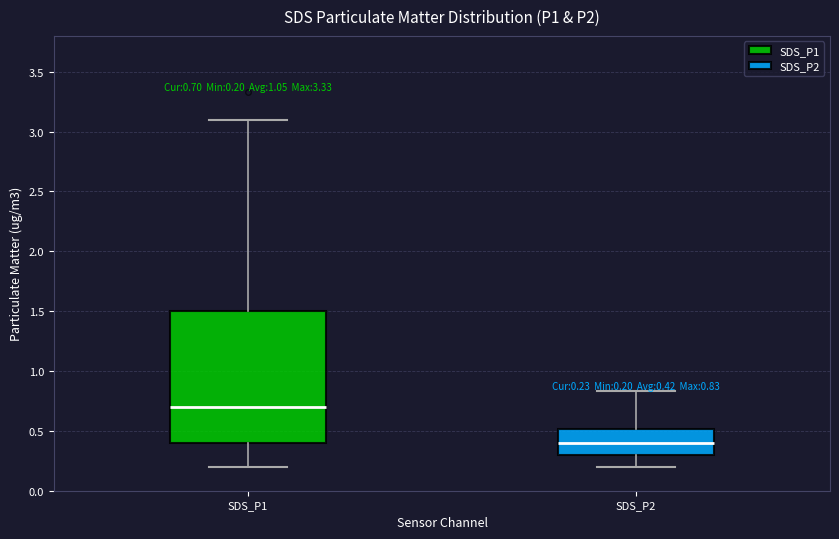

Which box is the tallest, from its lower edge to its upper edge?

SDS_P1